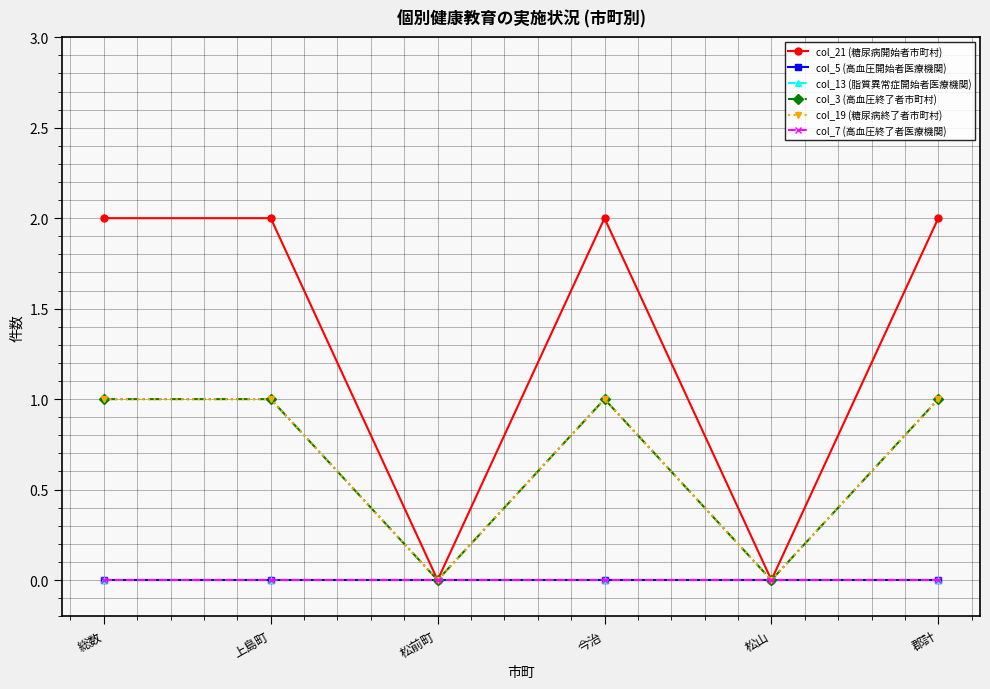

What is the difference between the maximum and minimum values in the col_3 (高血圧終了者市町村) series?

1